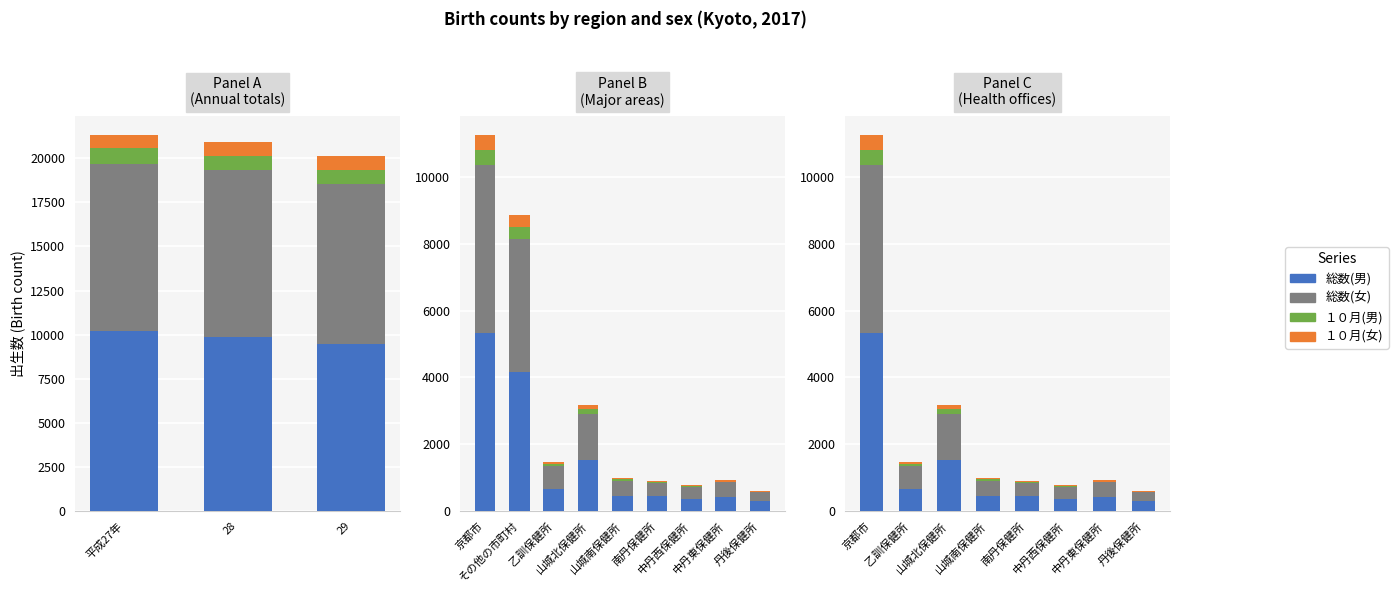

Reading right to left, what are all the values shown in this chart?

総数(男): 287	432	352	441	443	1521	673	5327
総数(女): 276	424	359	391	462	1398	688	5047
１０月(男): 22	29	37	36	48	142	57	445
１０月(女): 28	33	32	34	46	117	51	453